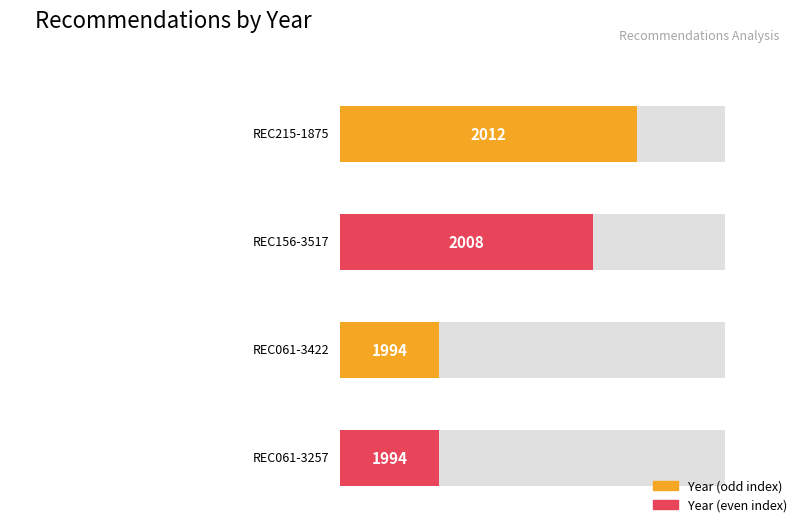

What is the average value?

2002